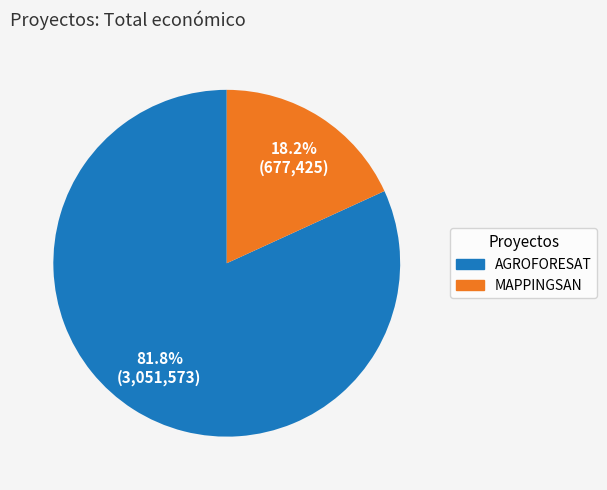

Which slice is the smallest?

MAPPINGSAN